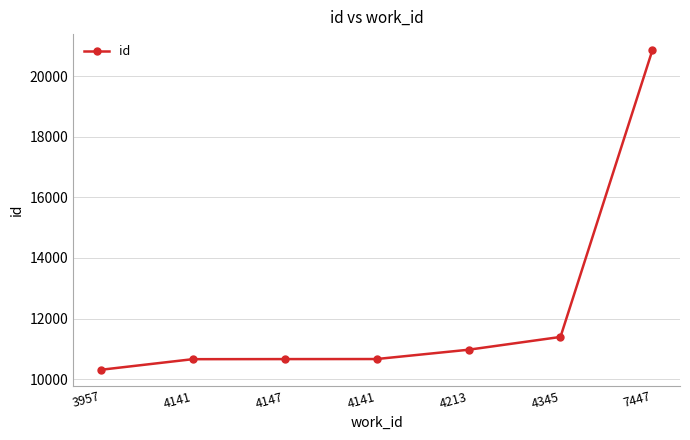

What is the label of the 1st point from the left?

3957